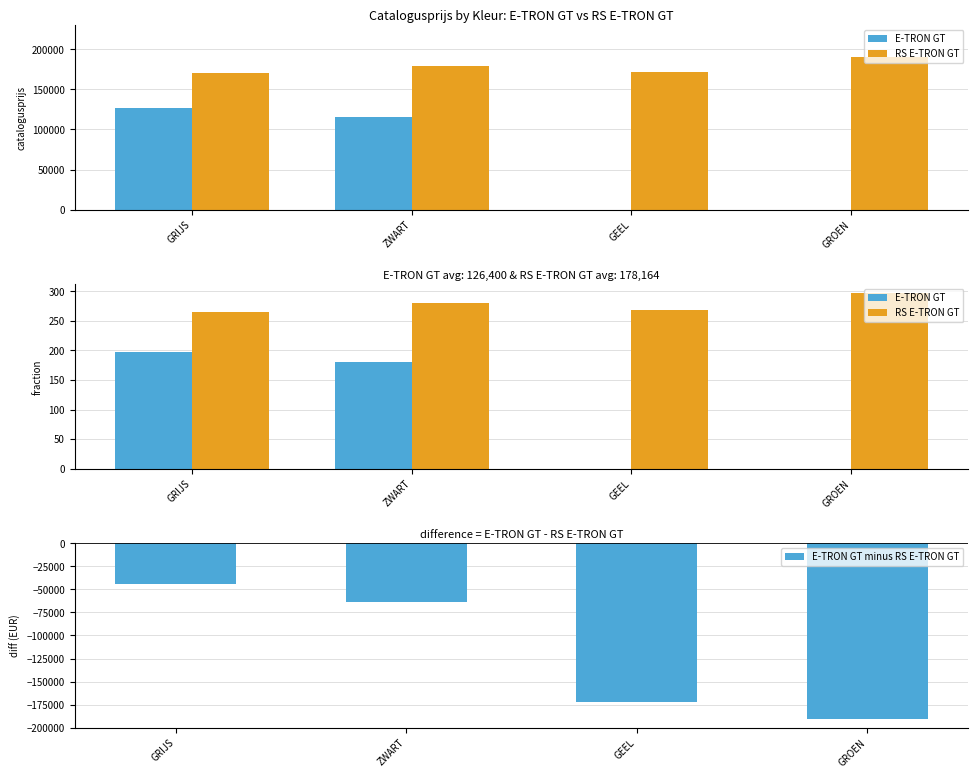

What position from the left is GRIJS?

1